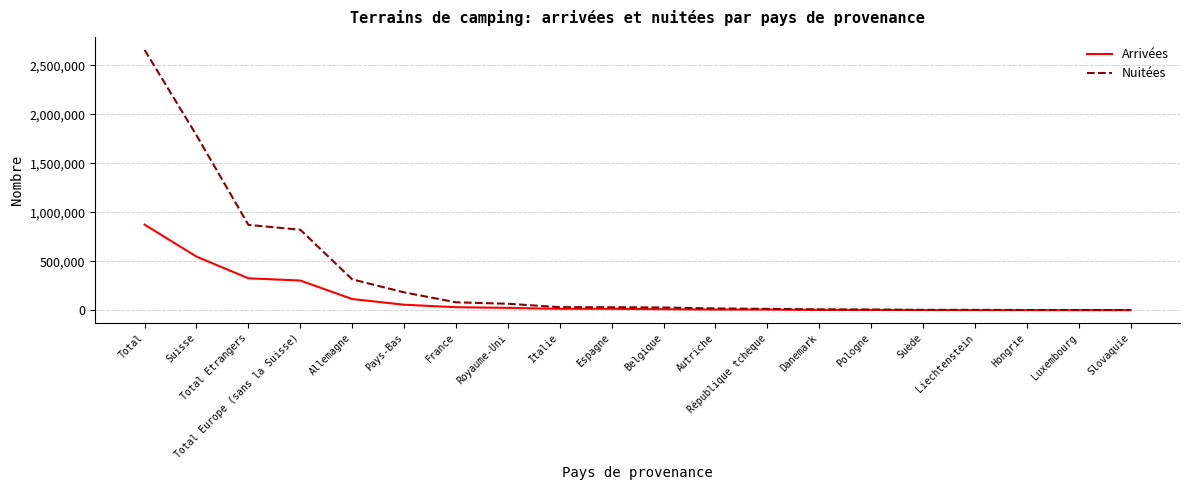

What is the difference between the second highest and minimum values in the Arrivées series?

546767